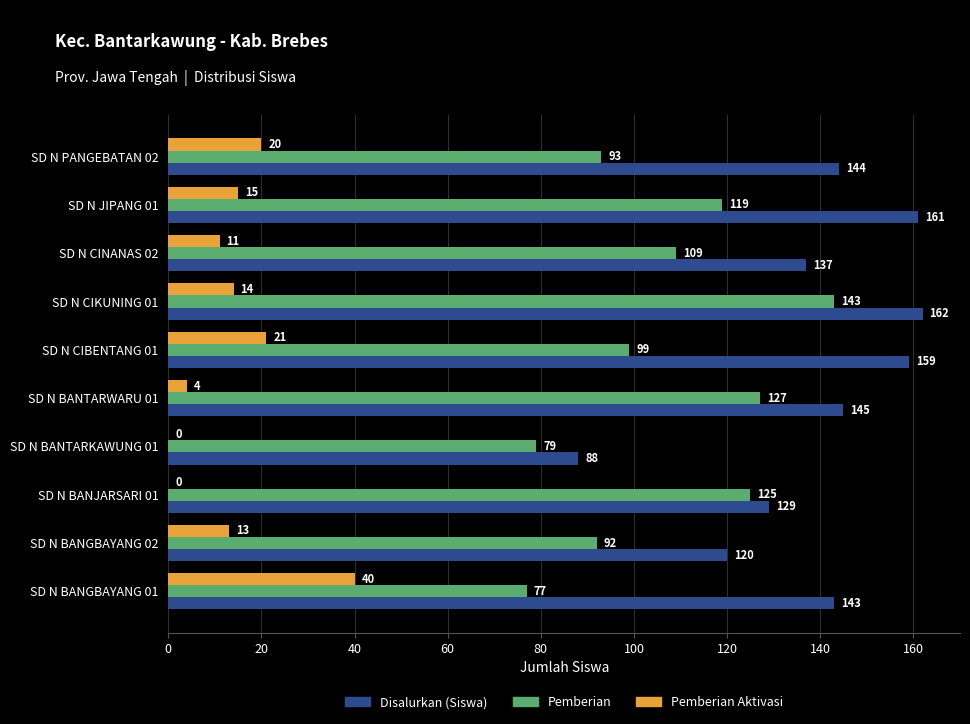

What is the highest value of the Pemberian series?

143